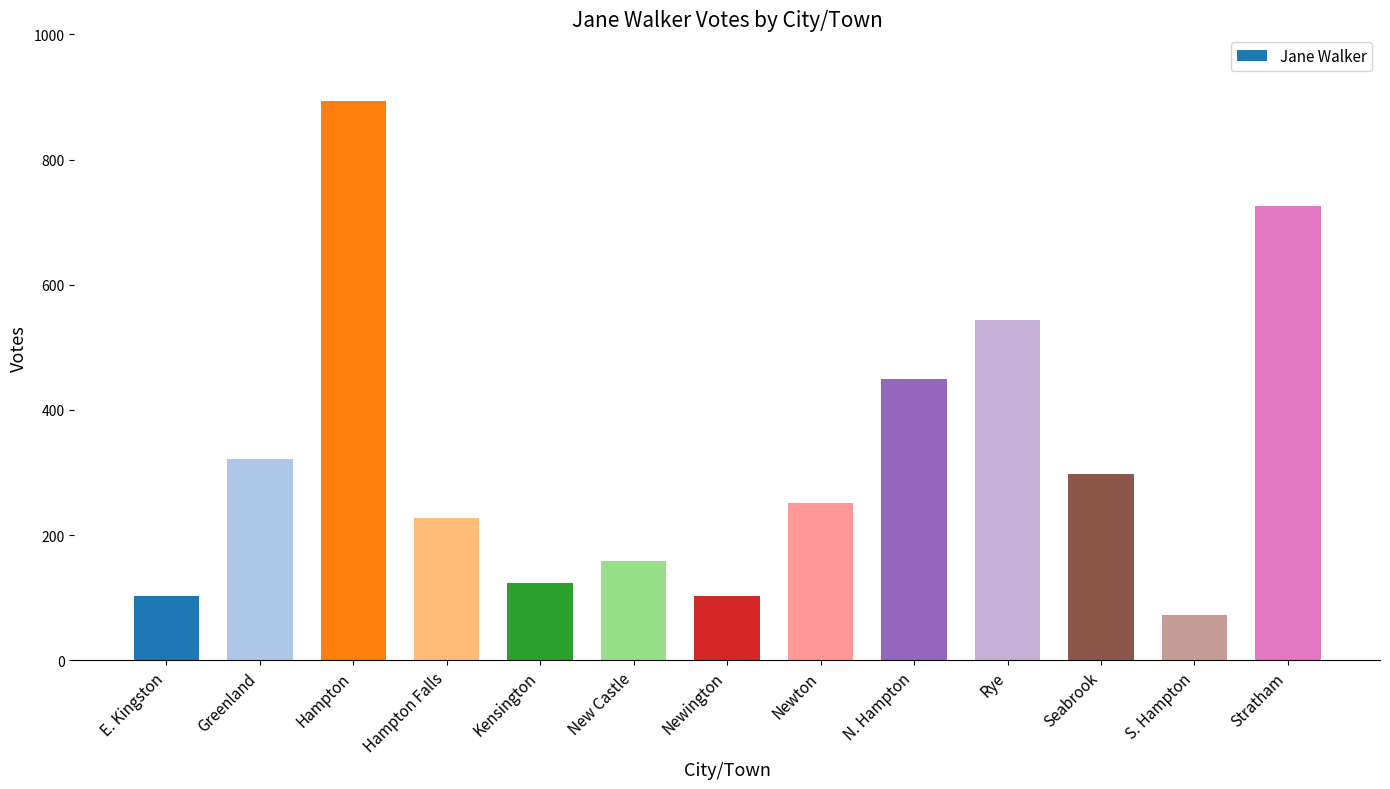

How many categories are shown in the chart?

13